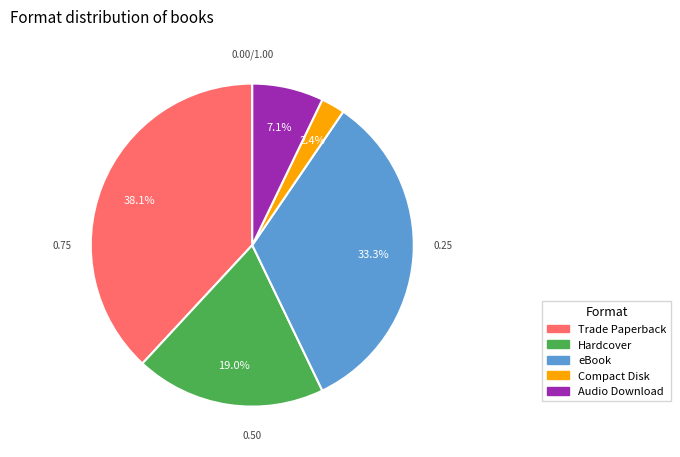

The Hardcover slice represents 19% of the pie. True or false?

True